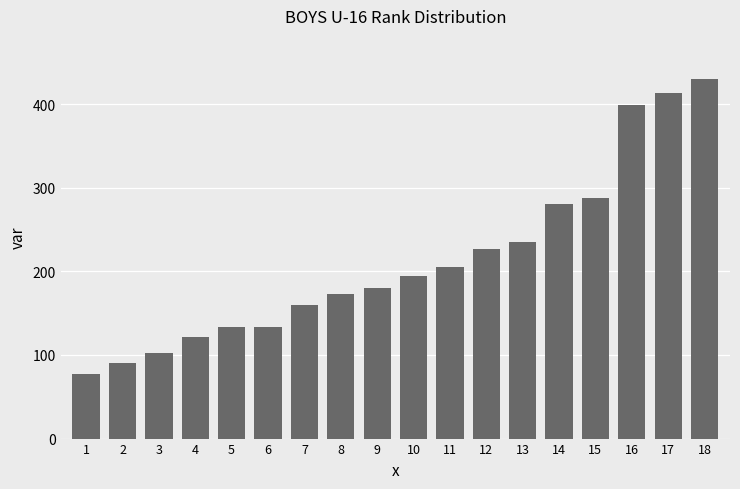

What is the change in value from 7 to 12?

+67